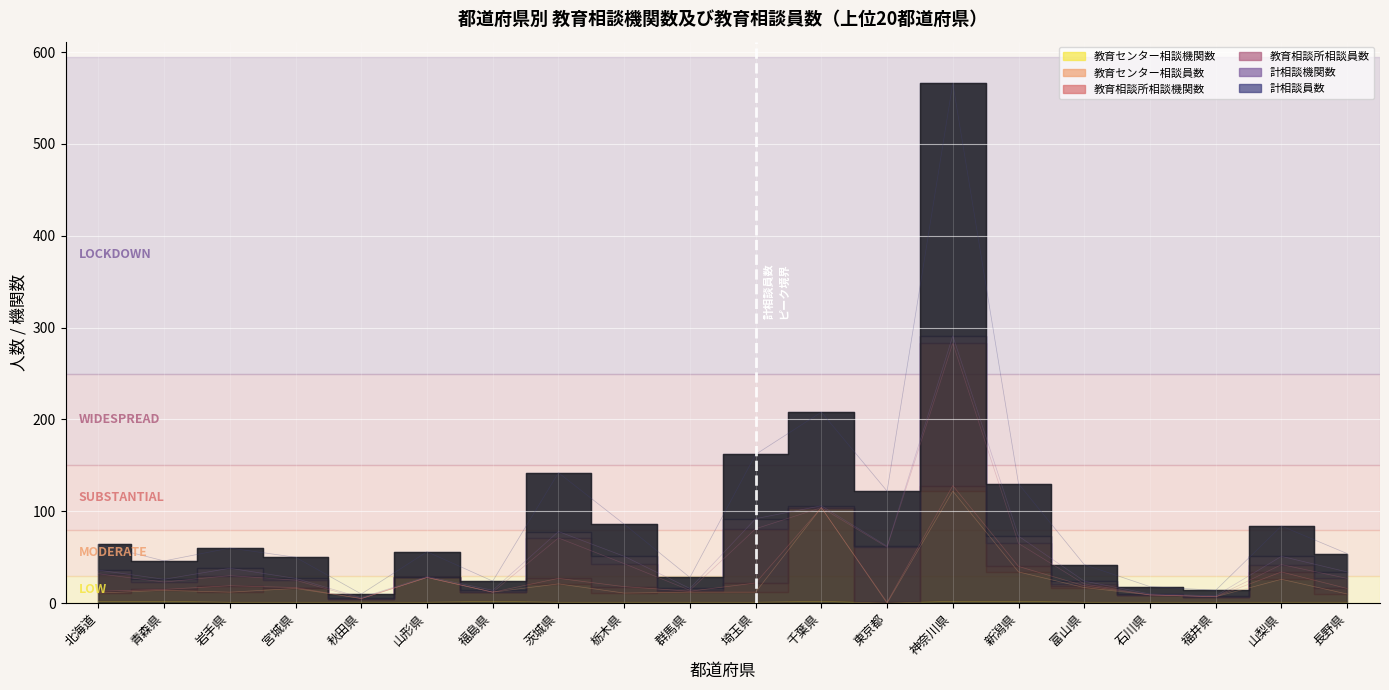

True or false: 計相談員数 and 教育センター相談機関数 cross at least once.

False